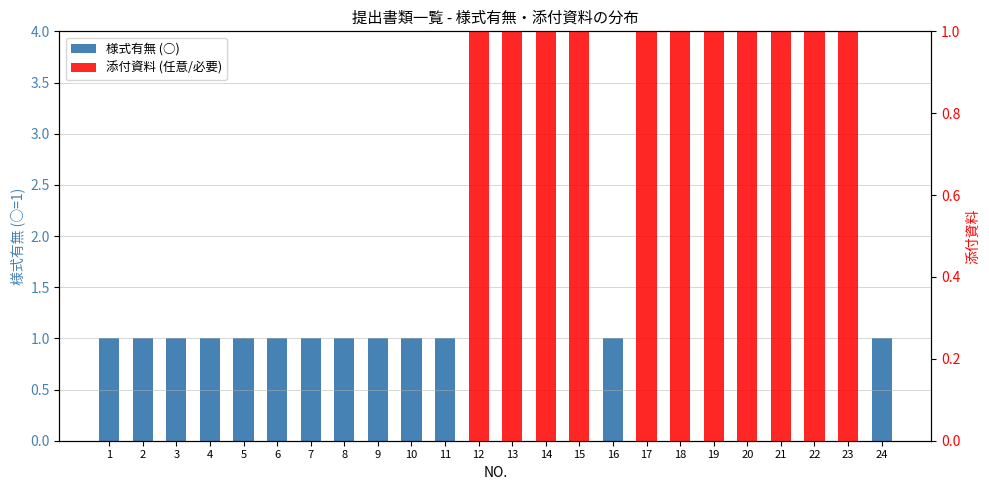

List the series in order of their overall mean, highest first.

様式有無 (○), 添付資料 (任意/必要)